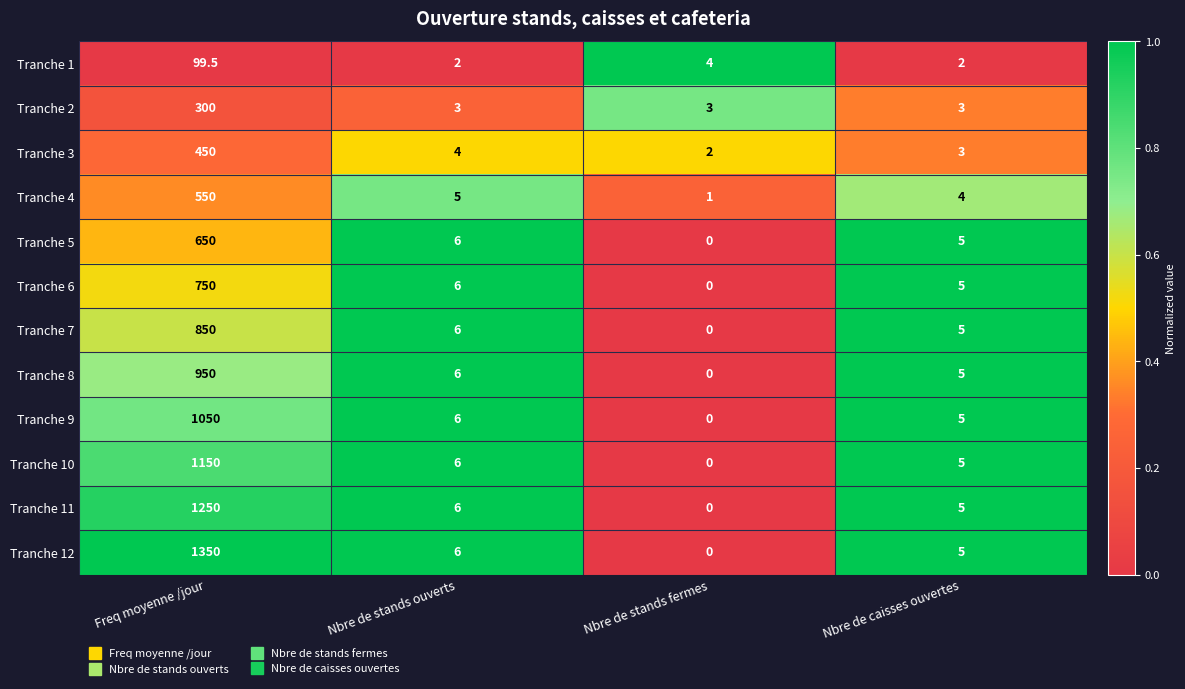

Which category has the highest value in the Tranche 10 series?

Freq moyenne /jour